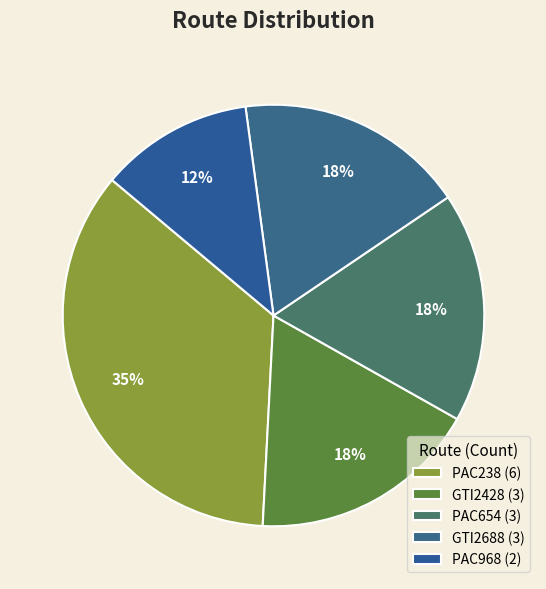

True or false: GTI2428 accounts for 18% of the total.

True